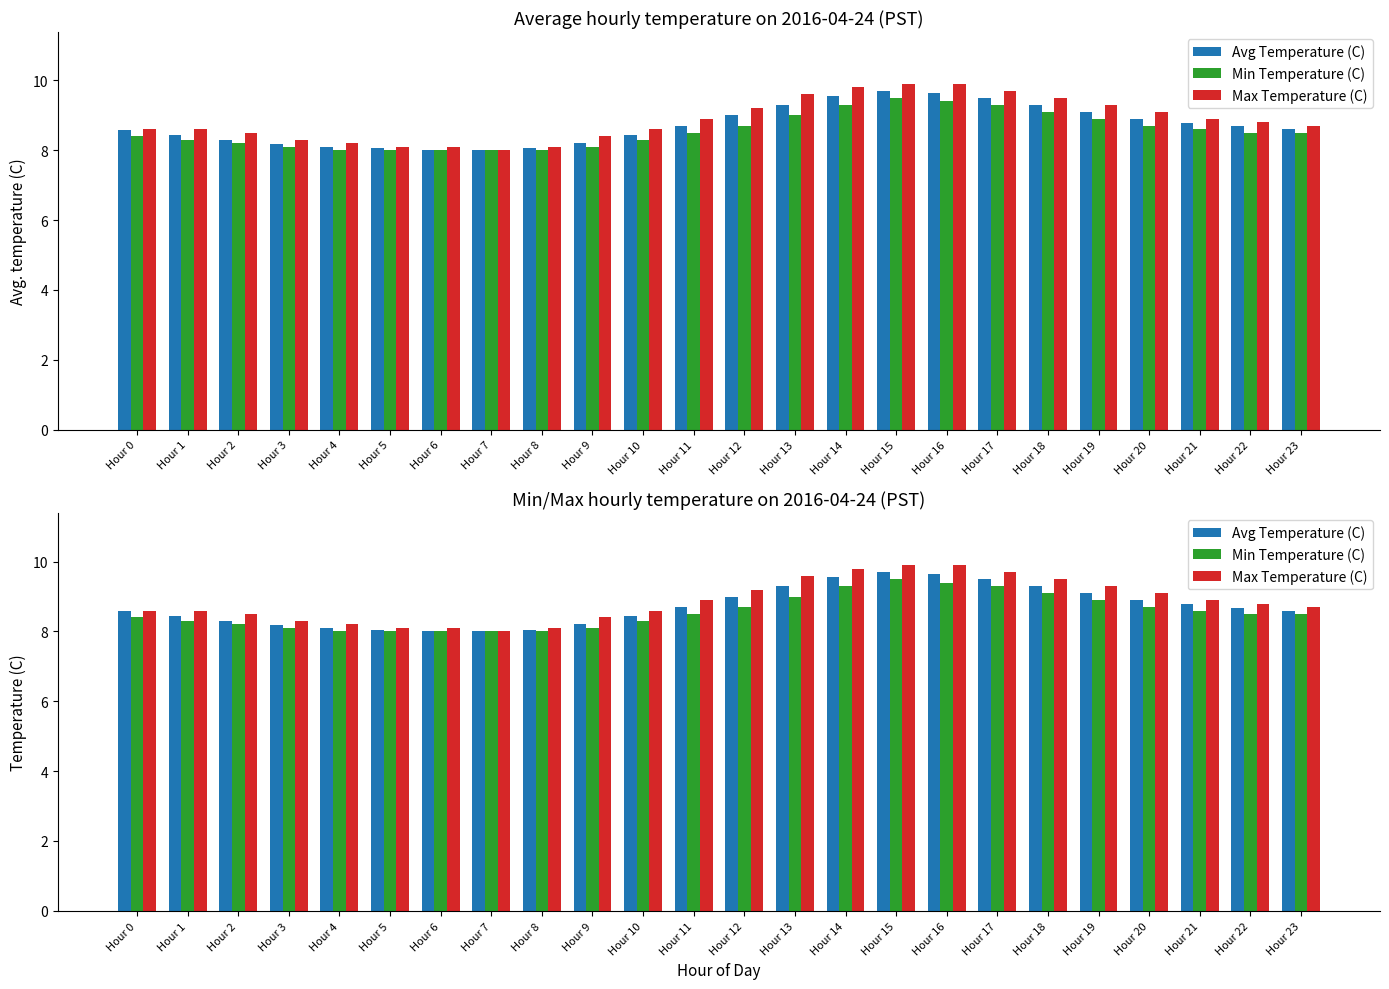

List the labels in order of Avg Temperature (C) value, smallest first.

Hour 7, Hour 6, Hour 5, Hour 8, Hour 4, Hour 3, Hour 9, Hour 2, Hour 1, Hour 10, Hour 0, Hour 23, Hour 22, Hour 11, Hour 21, Hour 20, Hour 12, Hour 19, Hour 13, Hour 18, Hour 17, Hour 14, Hour 16, Hour 15